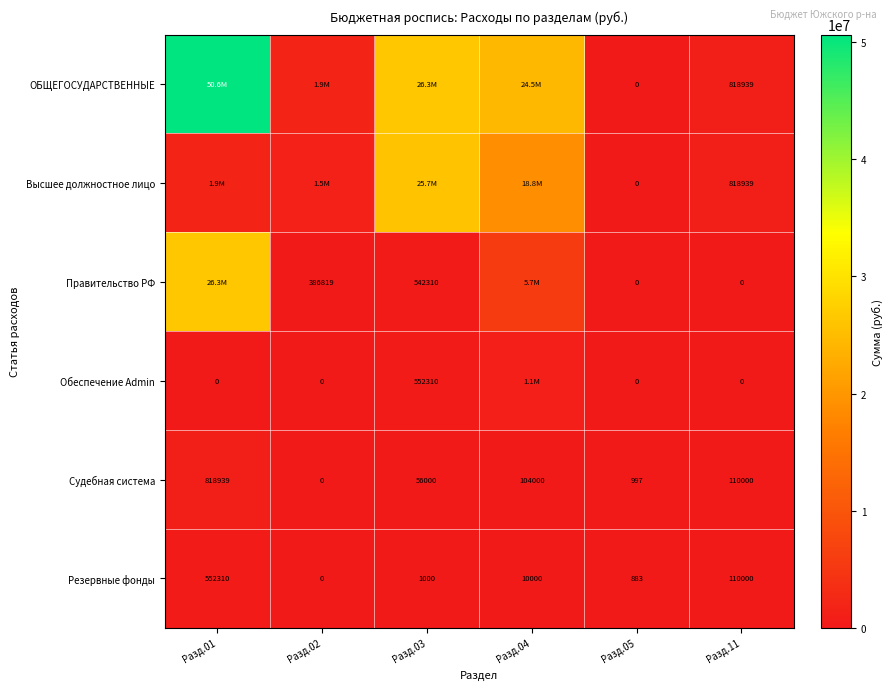

What is the difference between the highest and lowest values at Разд.11?

818939.0